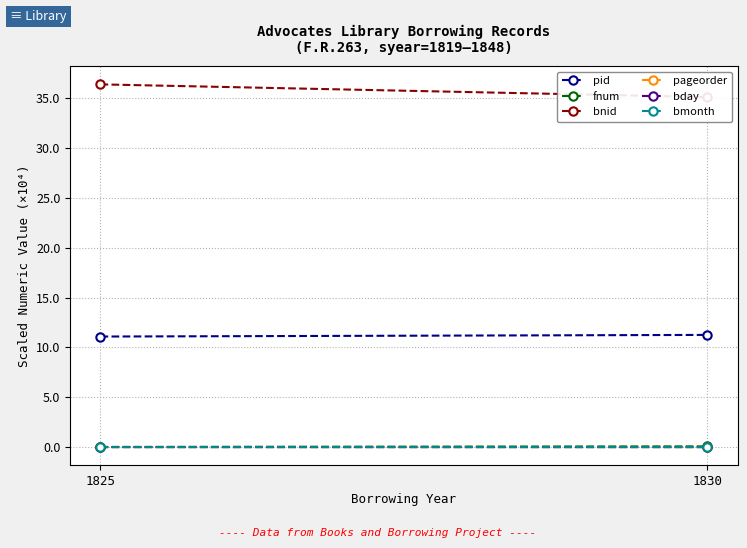

At which category is the sum across all series the highest?

1825